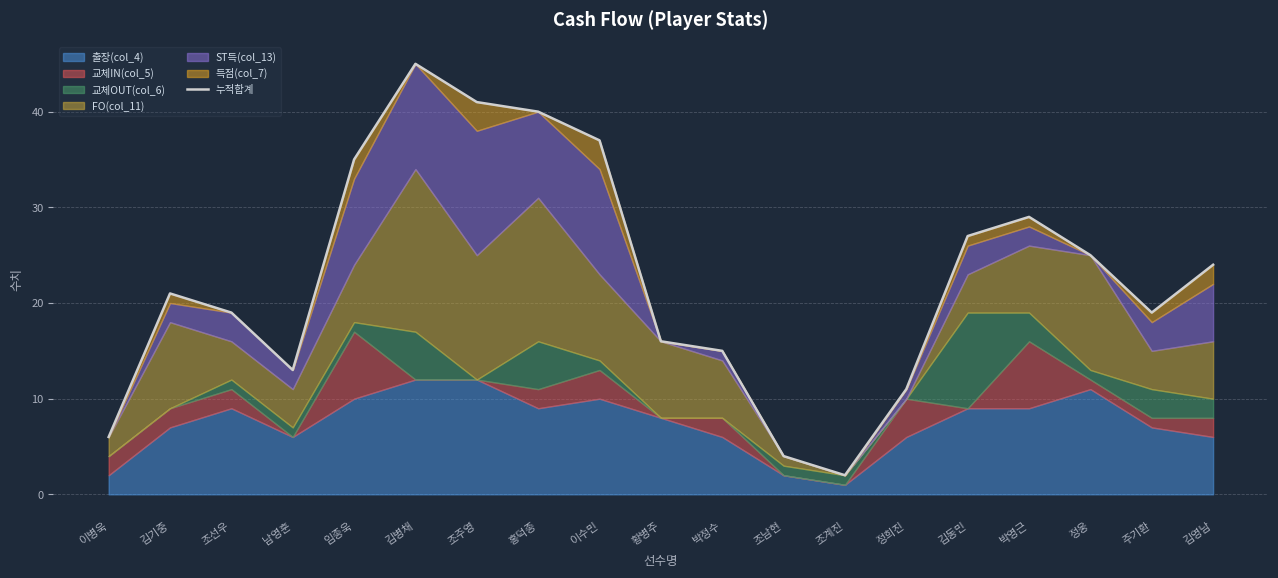

Reading right to left, transcribe all the data shown in this chart.

김영남=24	주기환=19	정웅=25	박영근=29	김동민=27	정희진=11	조계진=2	조남현=4	박정수=15	황병주=16	이수민=37	홍덕종=40	조주영=41	김병채=45	임종욱=35	남영훈=13	조선우=19	김기중=21	이병욱=6